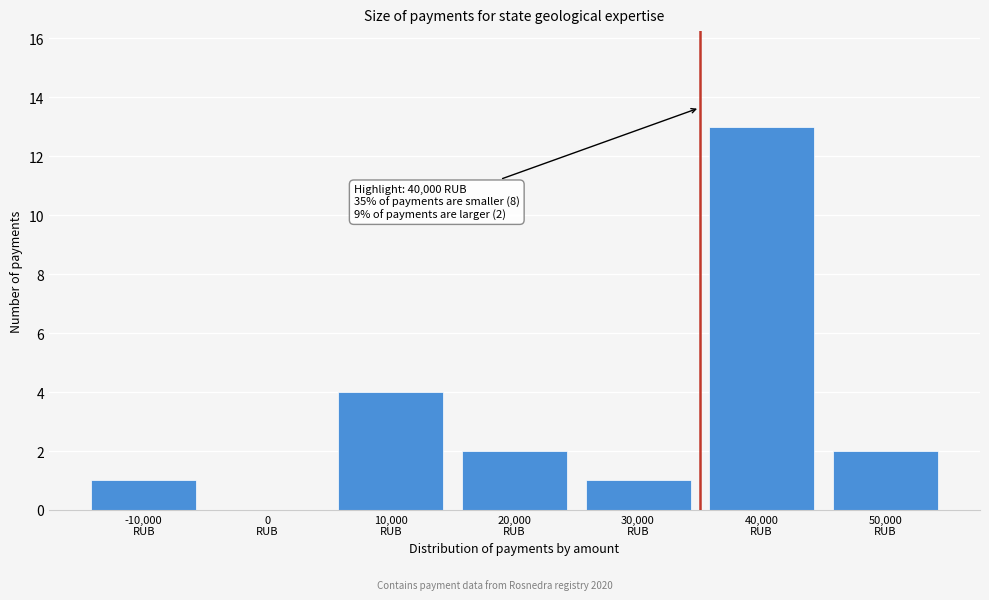

What is the maximum value shown in the chart?

13